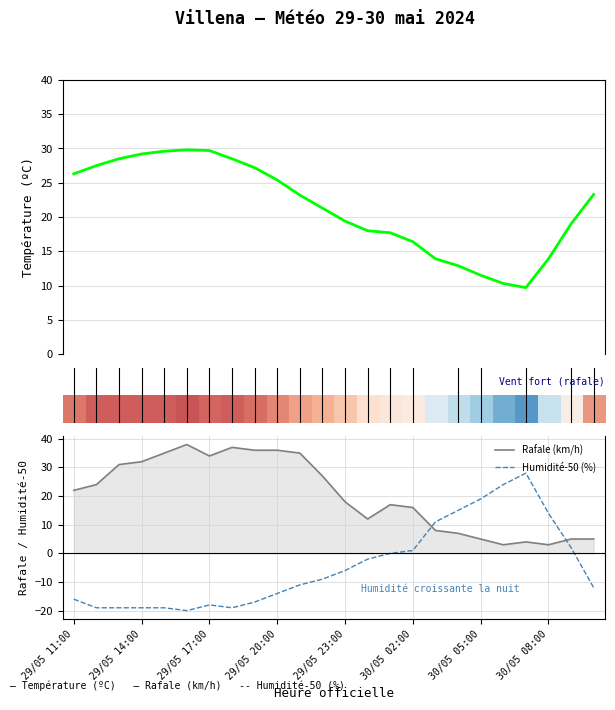

Which series ends up on top after the final intersection of Rafale (km/h) and Humidité-50 (%)?

Rafale (km/h)